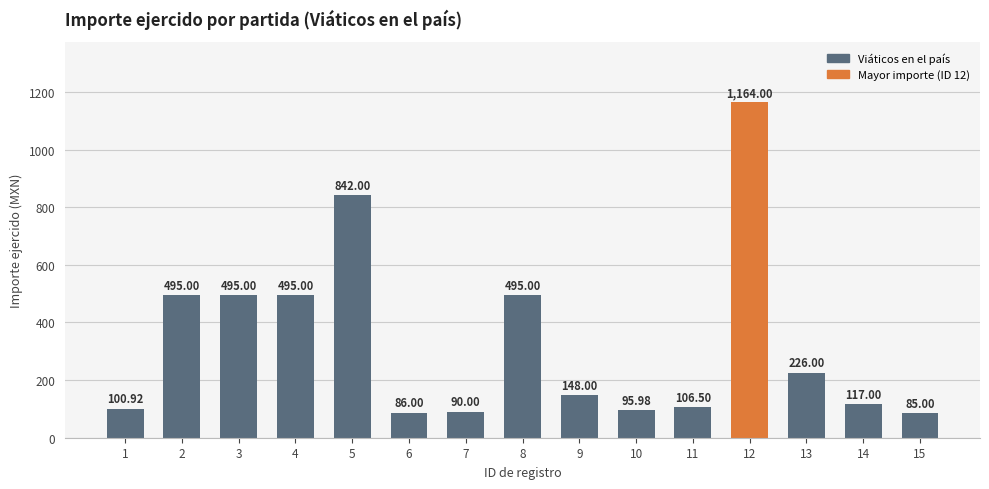

What is the difference between the values at 9 and 12?

1016.0